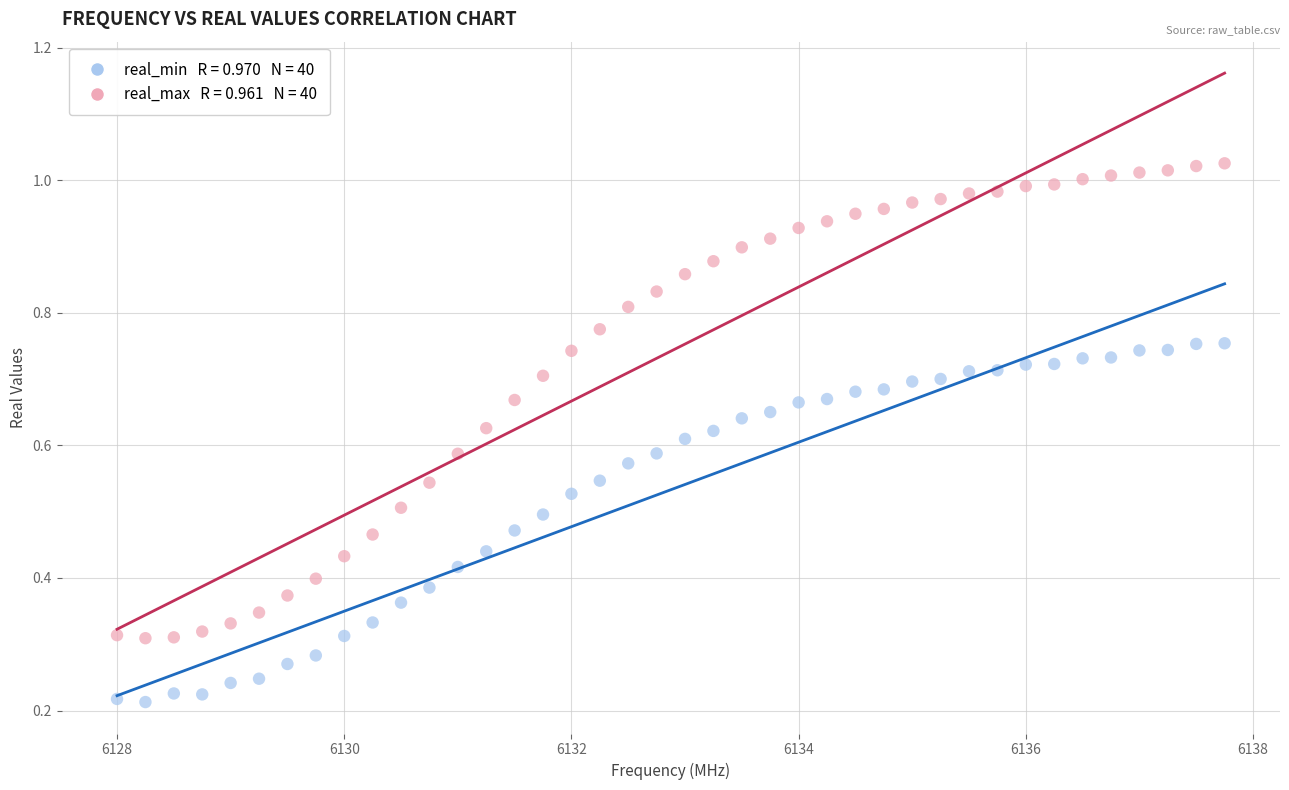

Across all data points, what is the range of X values (max minus min)?

9.8